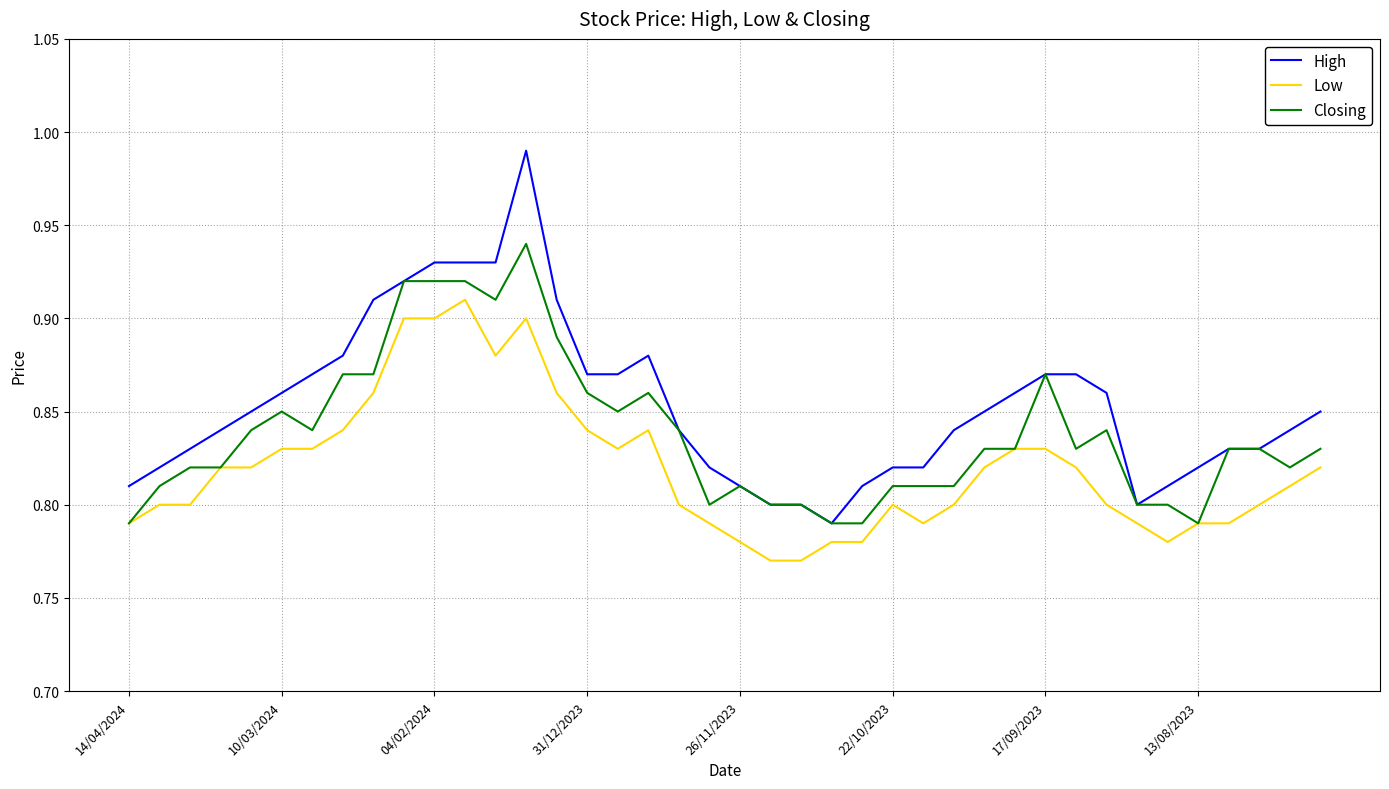

Which series has the widest spread of values?

High